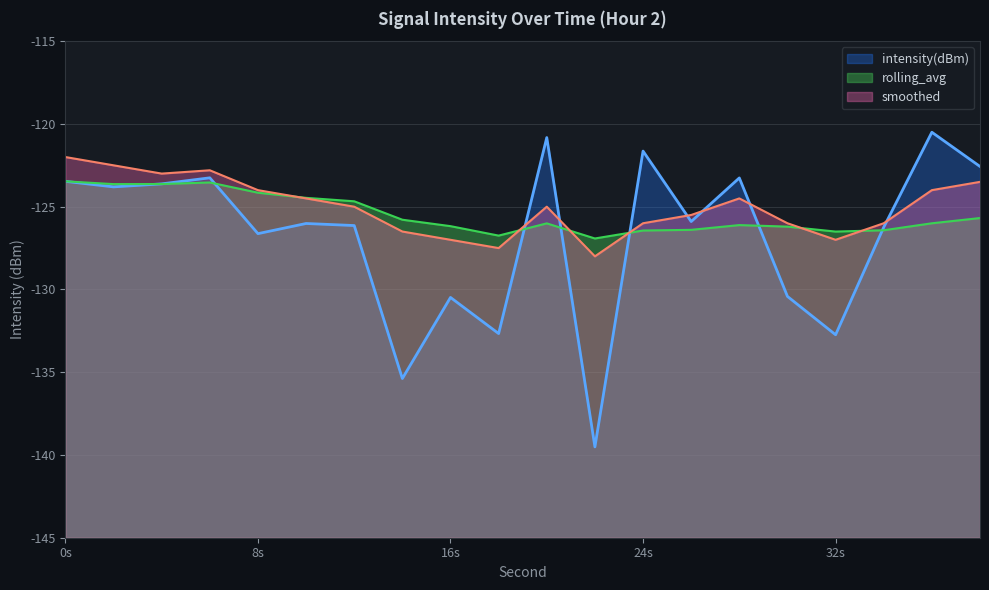

Does the chart display data point markers on the line(s)?

No